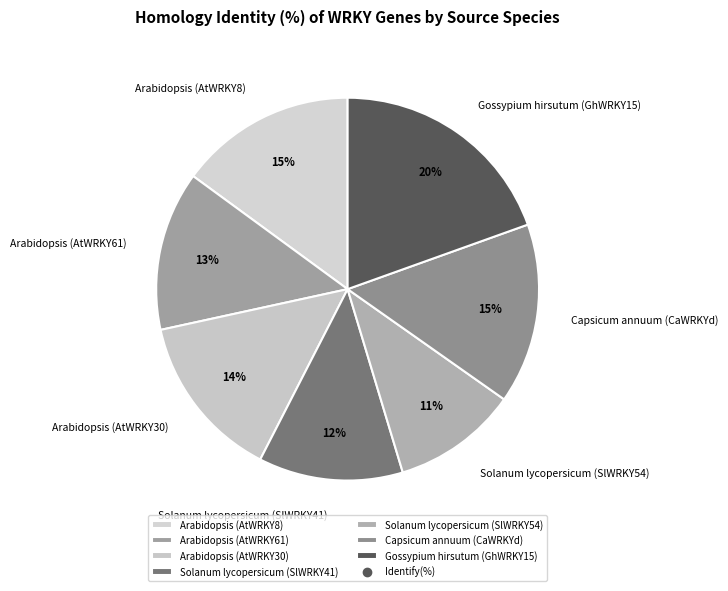

True or false: Capsicum annuum (CaWRKYd) accounts for 8% of the total.

False